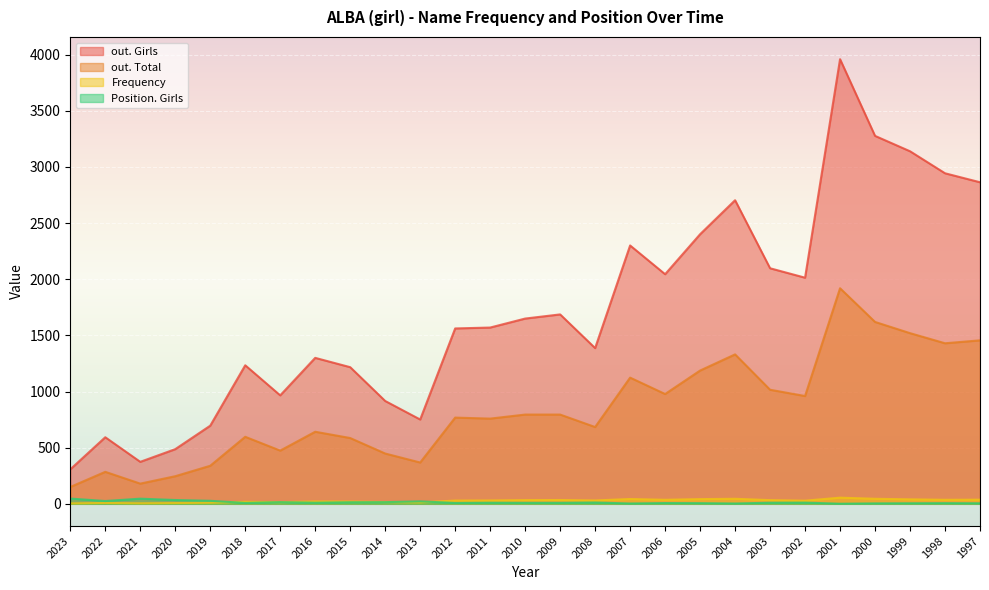

After their last crossing, which series has the higher values: Frequency or Position. Girls?

Frequency